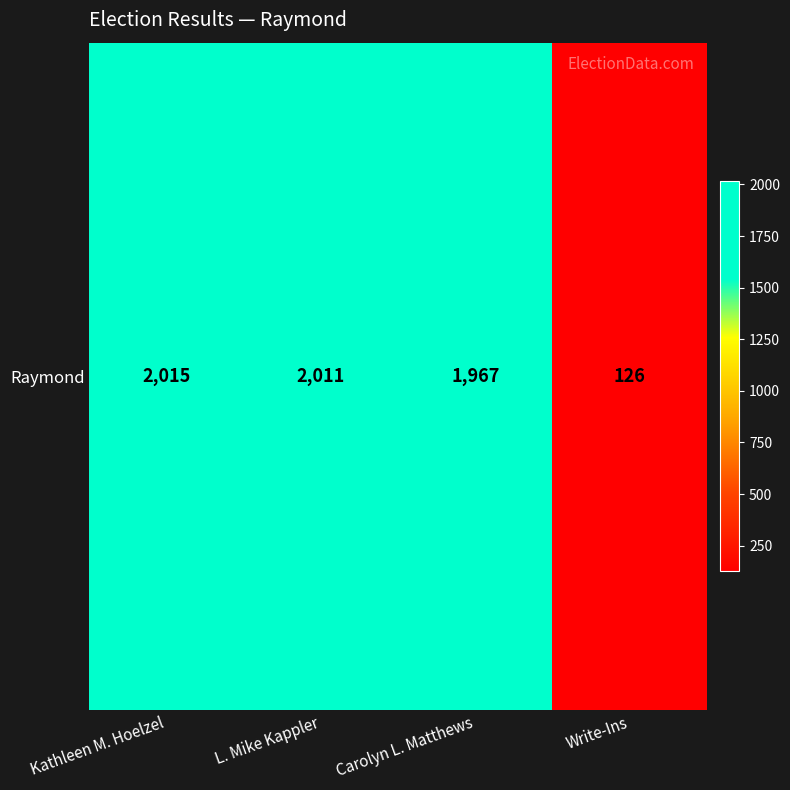

Approximately how many times larger is the value at Kathleen M. Hoelzel compared to L. Mike Kappler?

1.0